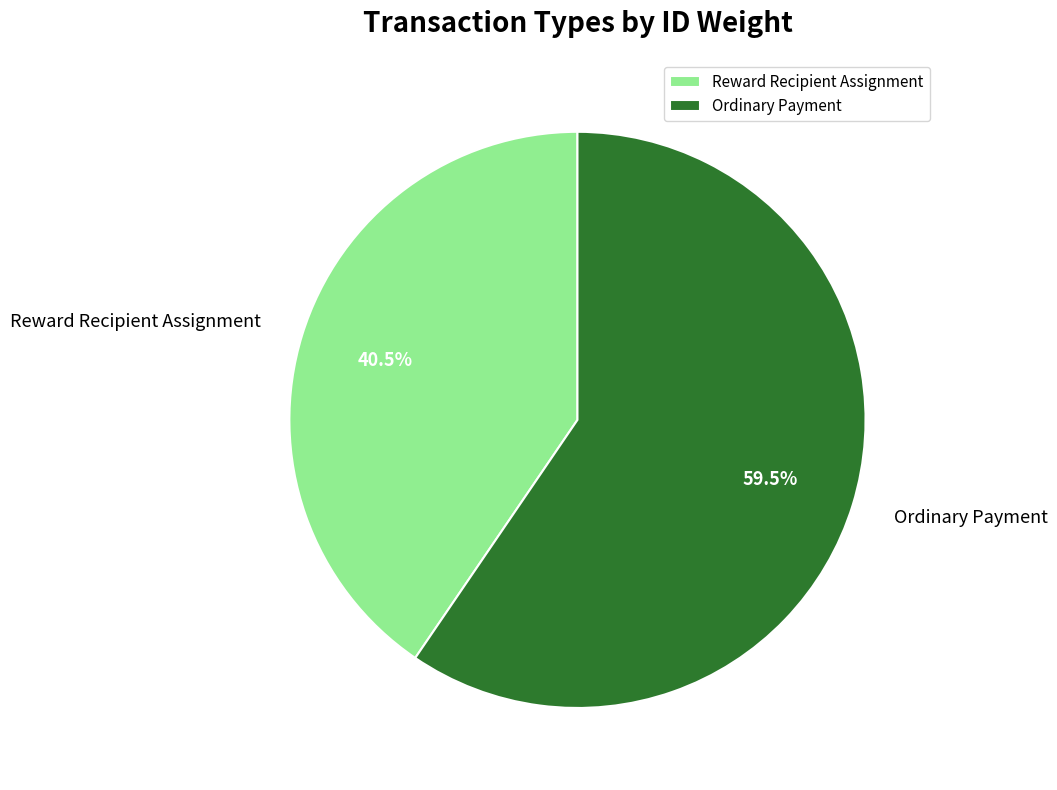

What is the ratio of the value at Ordinary Payment to the value at Reward Recipient Assignment?

1.5